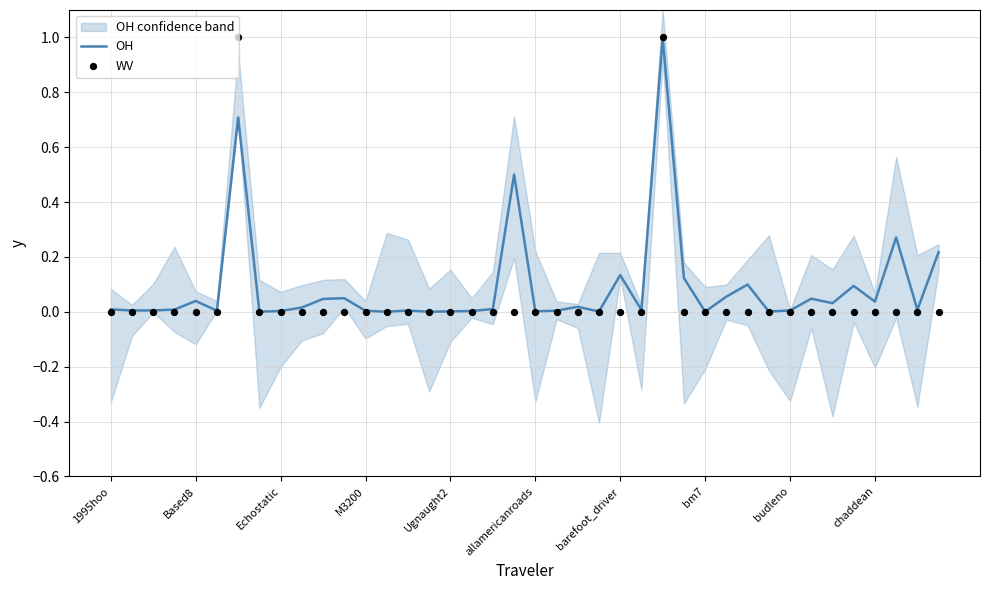

Is the value of WV at 18 greater than the value of OH at 31?

No